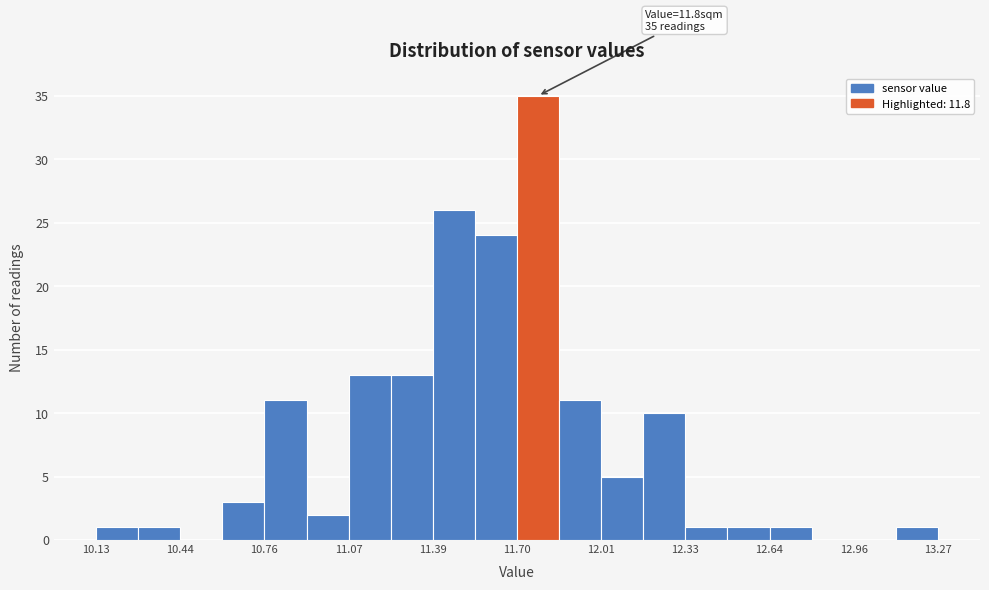

Read against the x-axis, roughly where is the centre of the tallest bar?

11.80